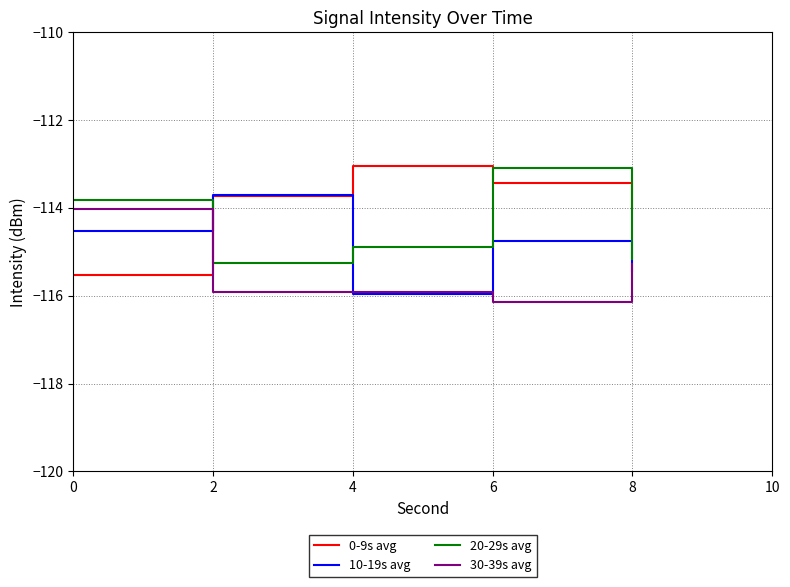

Is the value of 10-19s avg at 6 greater than the value of 0-9s avg at 2?

No